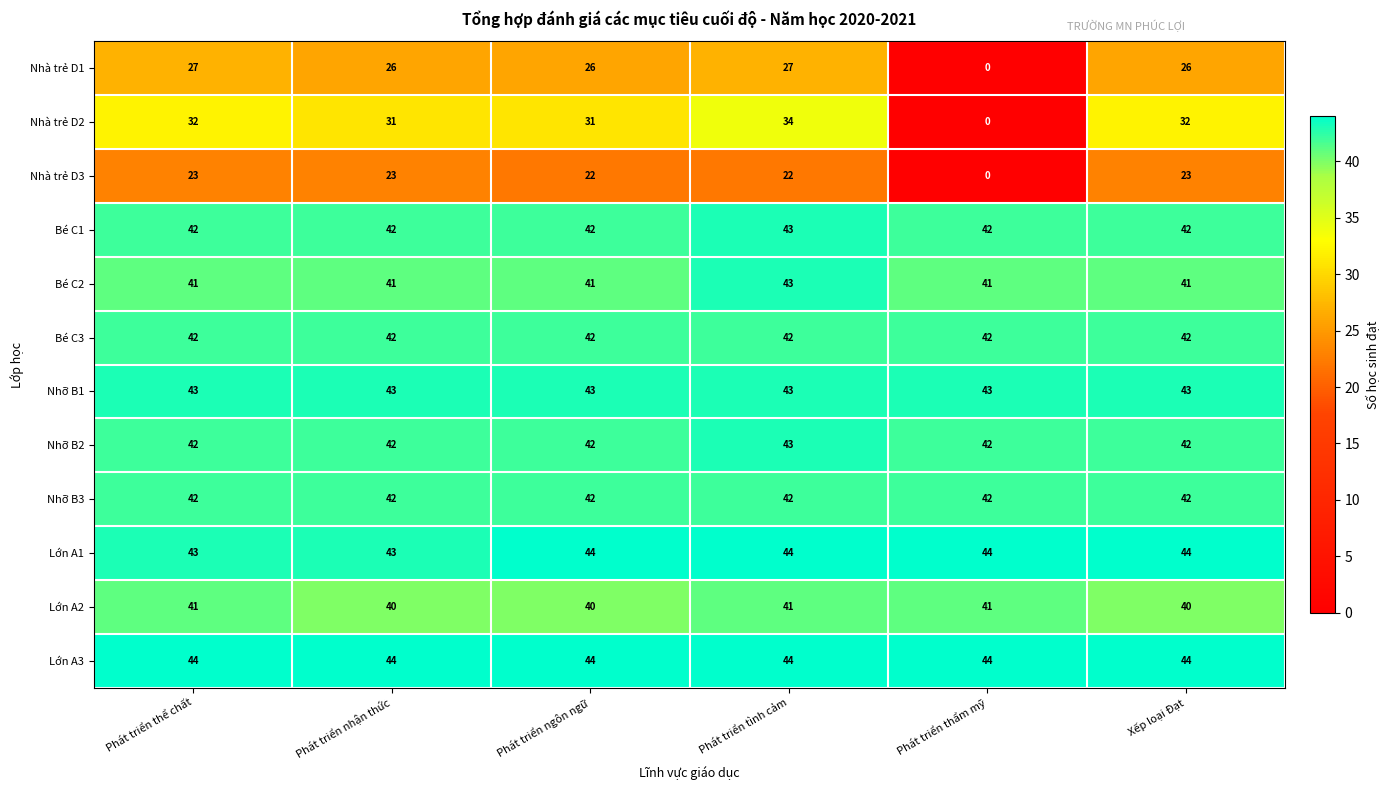

What is the minimum value for Nhỡ B2?

42